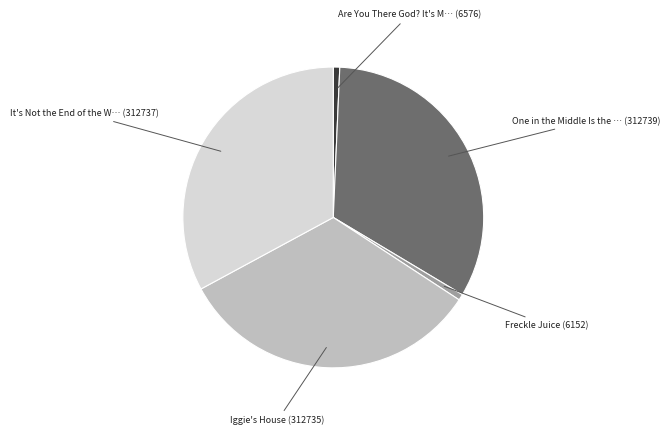

How many slices are in this pie chart?

5